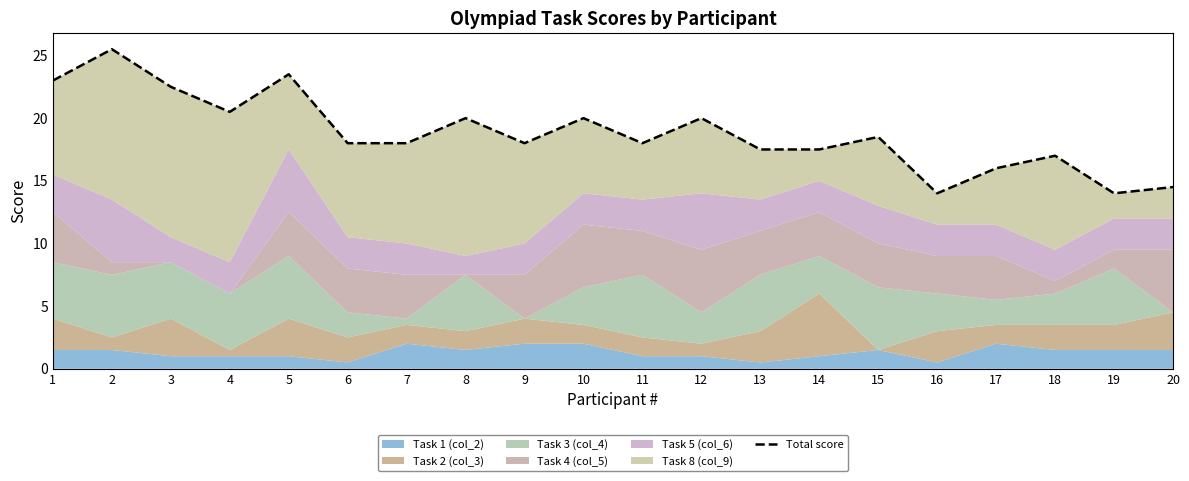

Where does the data first go above 18?

1